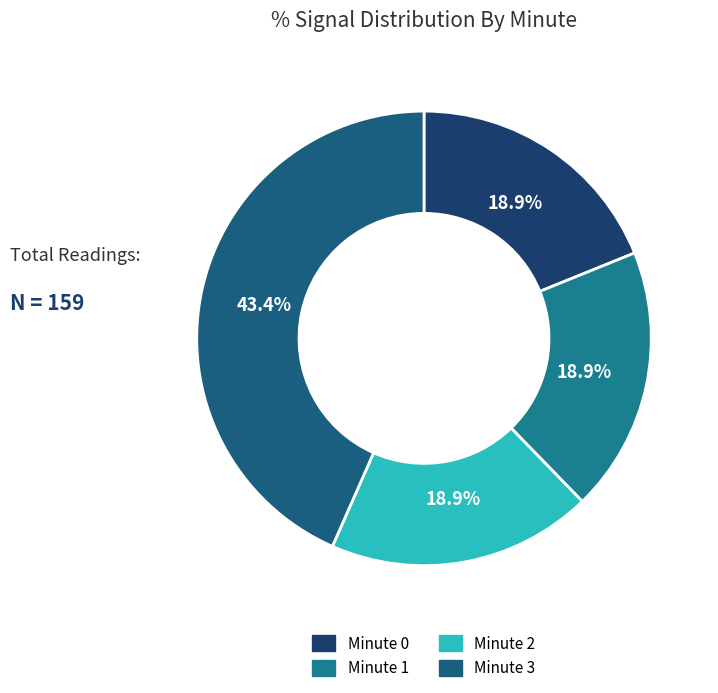

Is it true that Minute 1 is 12% of the pie?

False